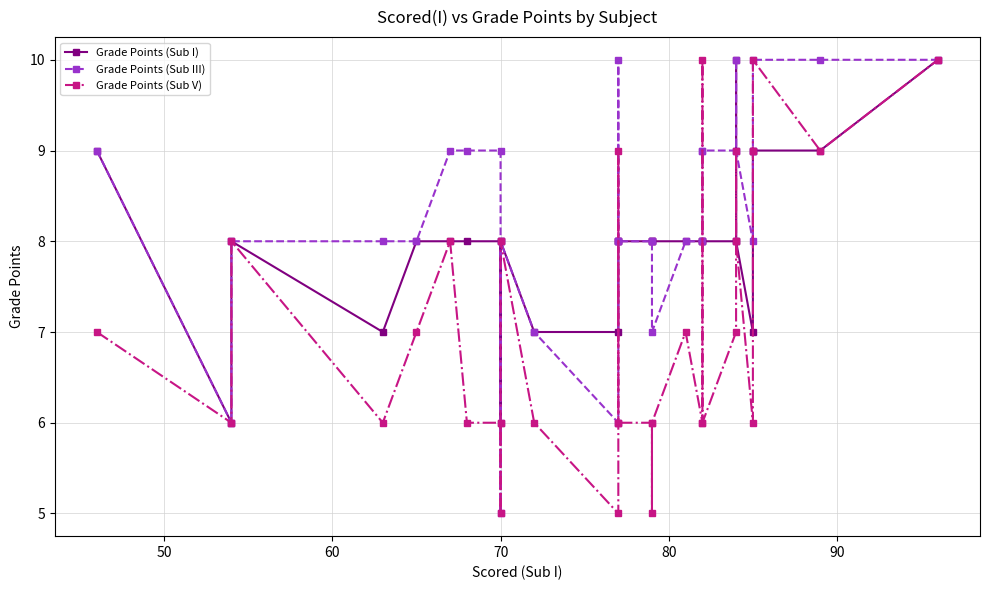

What is the label of the 9th point from the left?

70